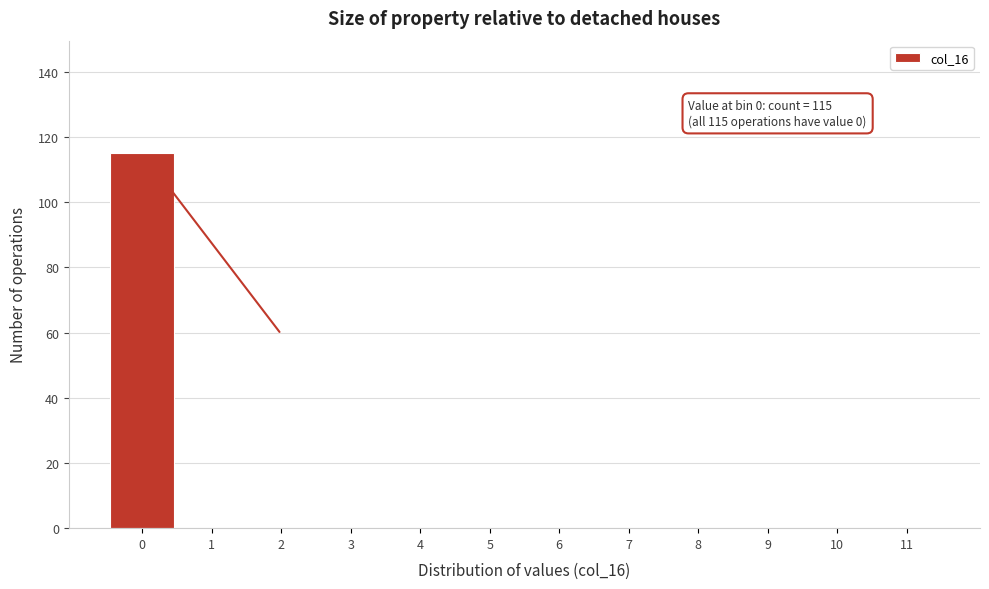

Which range on the x-axis has the tallest bar?

-0.5 to 0.5